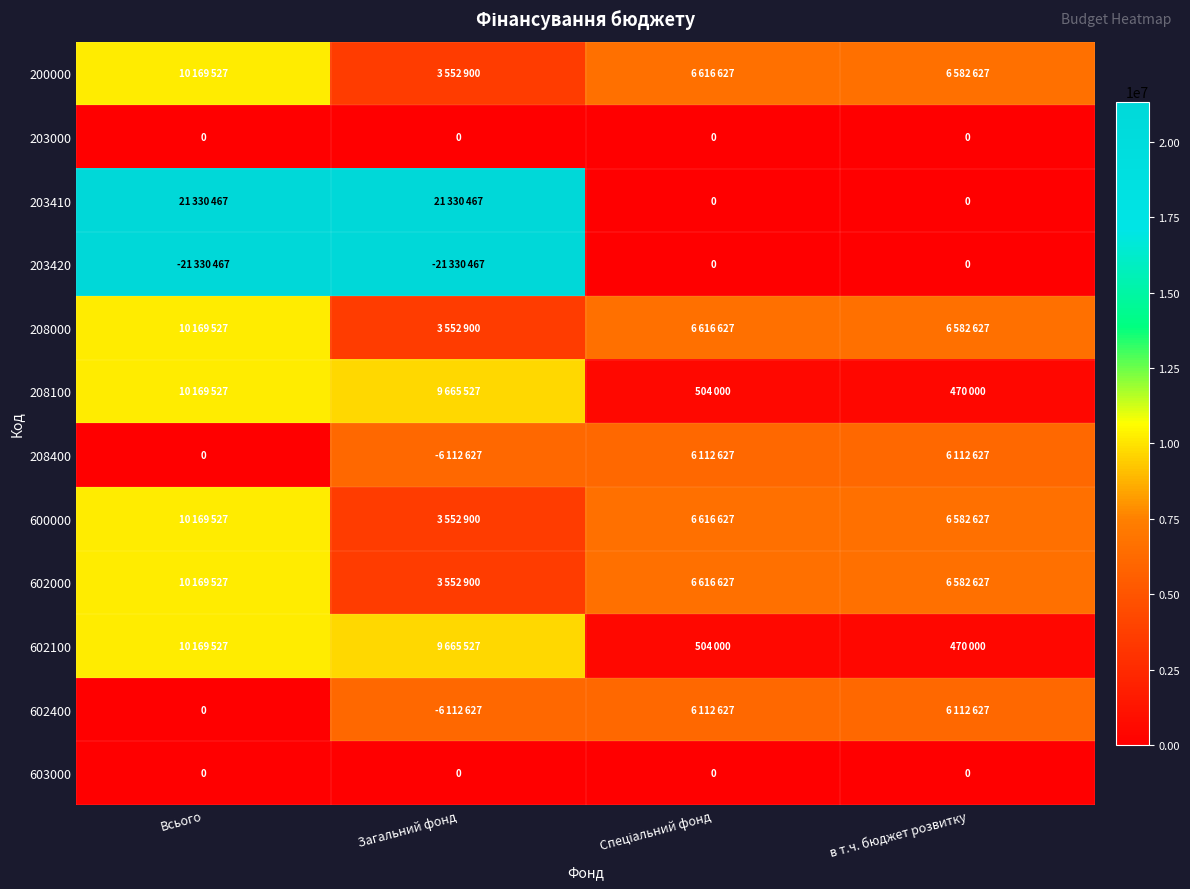

Which label corresponds to the smallest value in the chart?

Всього